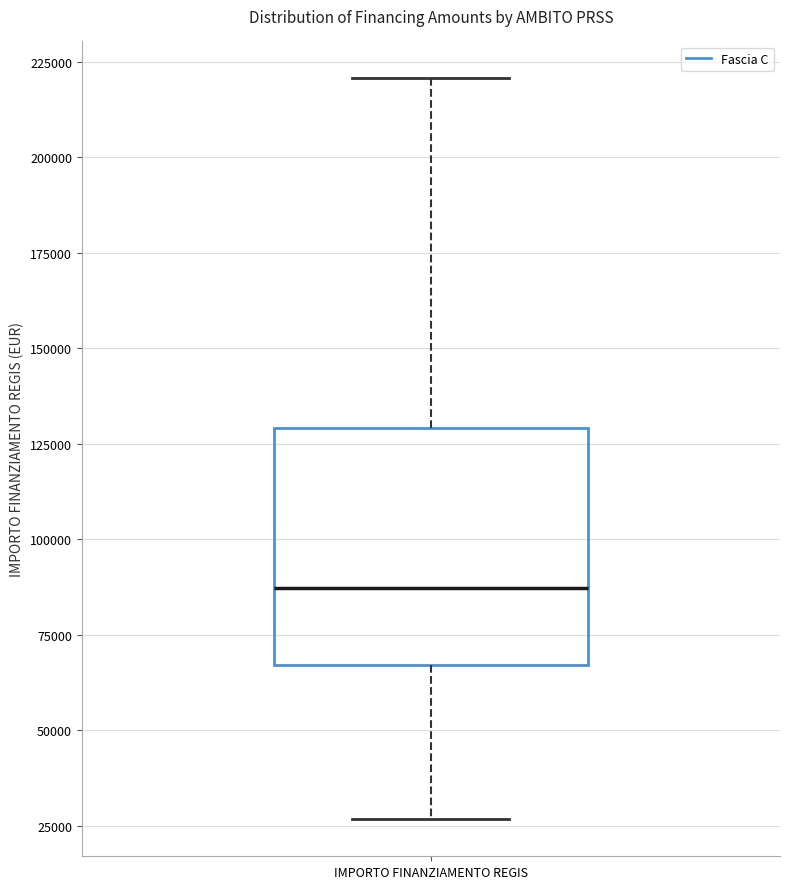

Read this box plot against the y-axis: the position of the median line, the range covered by the box, and the ends of both whiskers. The values are not printed on the chart, so give them approximately, as read against the axis.

median 85000, box 65000 to 130000, whiskers 25000 to 220000